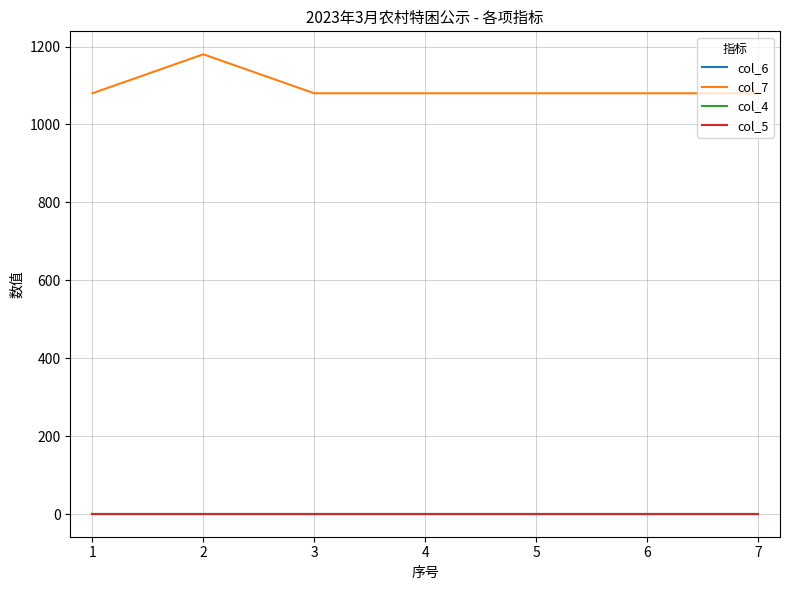

Does the chart have visible grid lines?

Yes